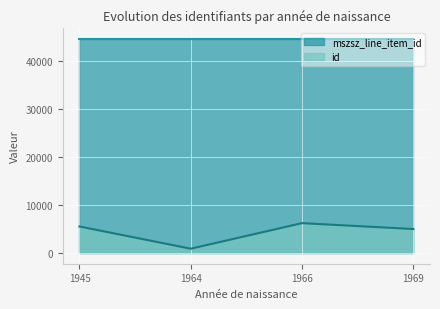

What is the greatest value displayed?

44529